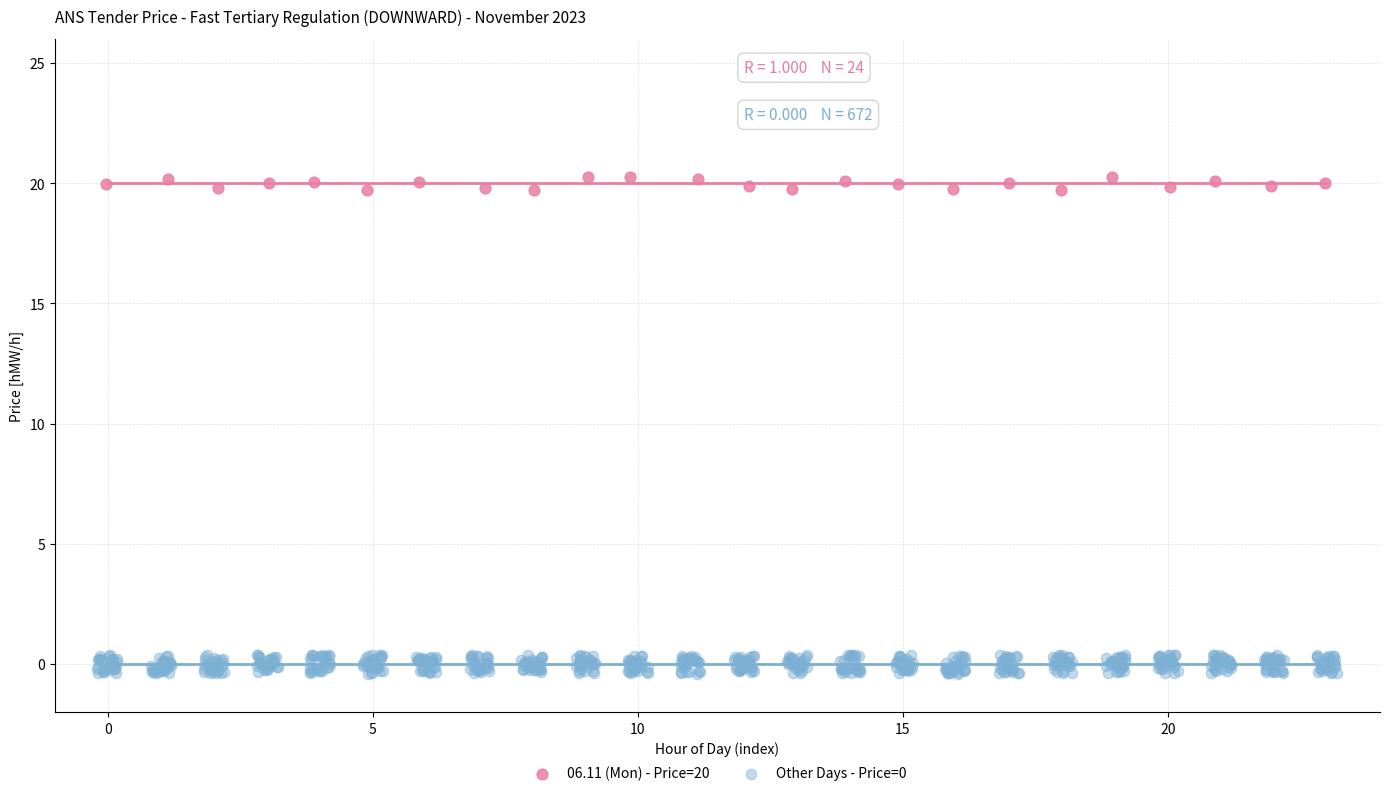

Which series reaches the maximum Y coordinate?

06.11 (Mon) - Price=20